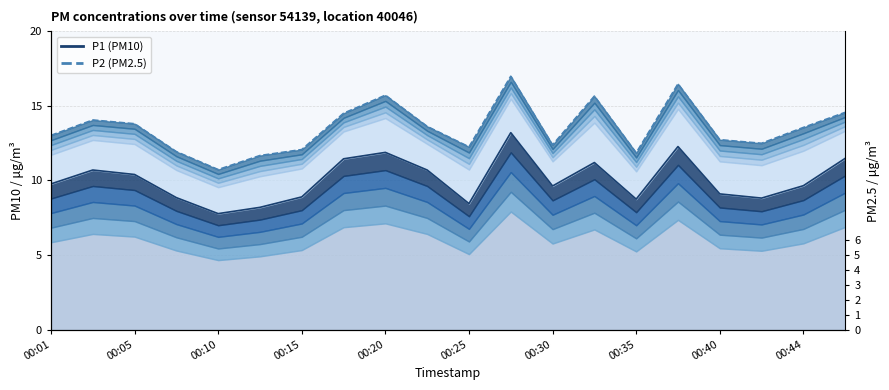

What is the lowest value of the P2 (PM2.5) series?

10.7